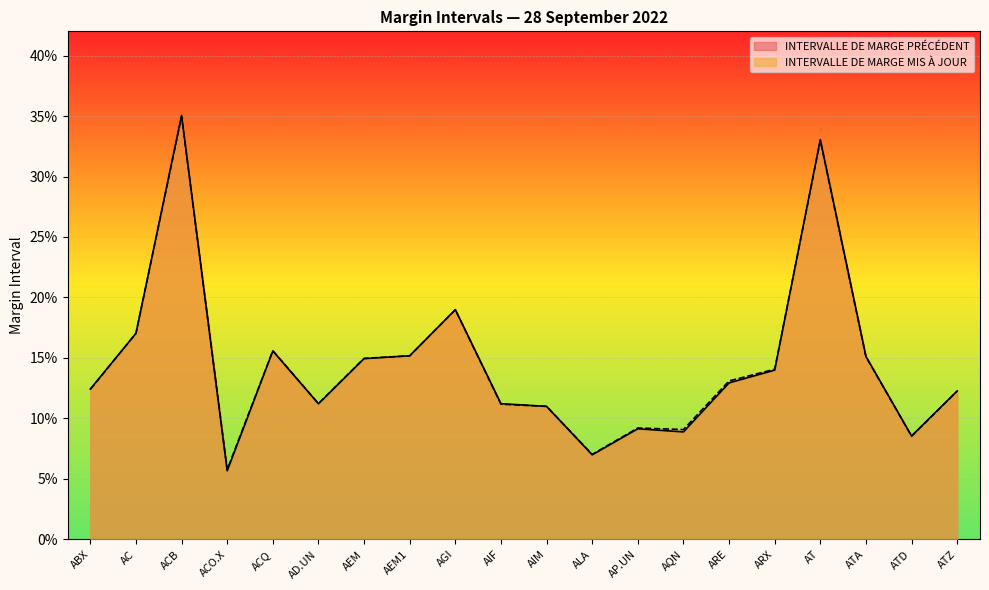

Reading left to right, list all the values displayed in this chart.

INTERVALLE DE MARGE PRÉCÉDENT: ABX=0.1	AC=0.2	ACB=0.4	ACO.X=0.1	ACQ=0.2	AD.UN=0.1	AEM=0.1	AEM1=0.2	AGI=0.2	AIF=0.1	AIM=0.1	ALA=0.1	AP.UN=0.1	AQN=0.1	ARE=0.1	ARX=0.1	AT=0.3	ATA=0.2	ATD=0.1	ATZ=0.1
INTERVALLE DE MARGE MIS À JOUR: ABX=0.1	AC=0.2	ACB=0.3	ACO.X=0.1	ACQ=0.2	AD.UN=0.1	AEM=0.1	AEM1=0.2	AGI=0.2	AIF=0.1	AIM=0.1	ALA=0.1	AP.UN=0.1	AQN=0.1	ARE=0.1	ARX=0.1	AT=0.3	ATA=0.2	ATD=0.1	ATZ=0.1